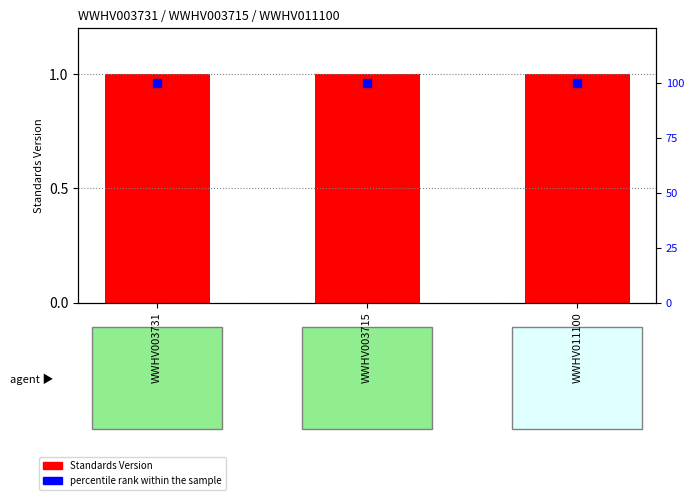

Is the value of Standards Version at WWHV003731 greater than the value of percentile rank within the sample at WWHV003731?

No